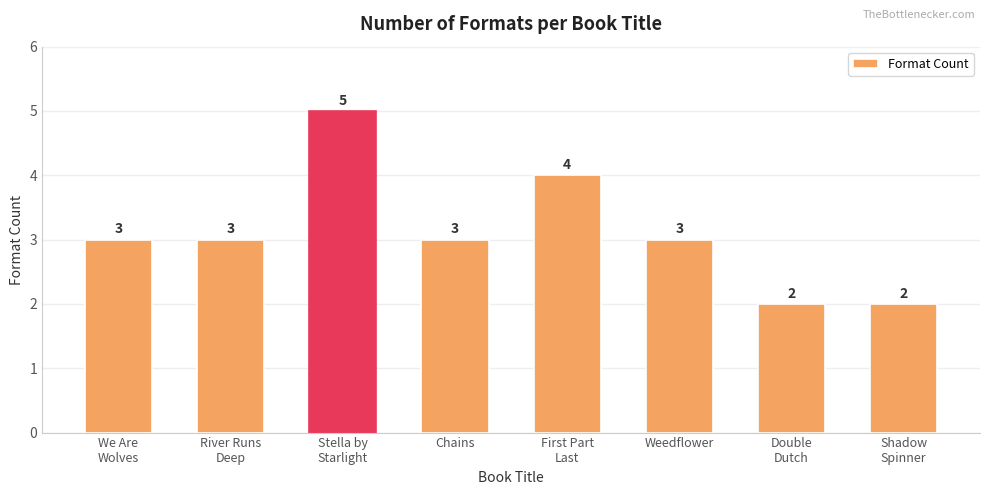

What is the difference between the maximum and minimum values?

3